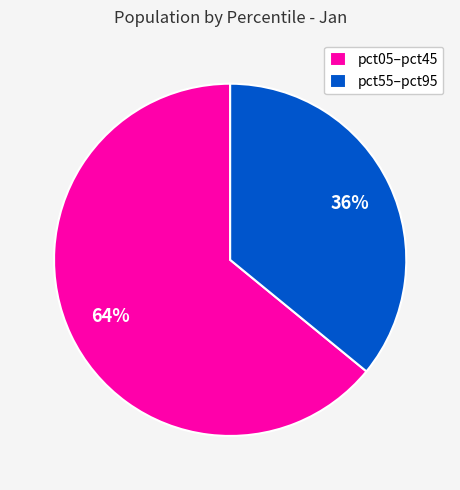

Do pct05–pct45 and pct55–pct95 together represent more than half of the pie?

Yes